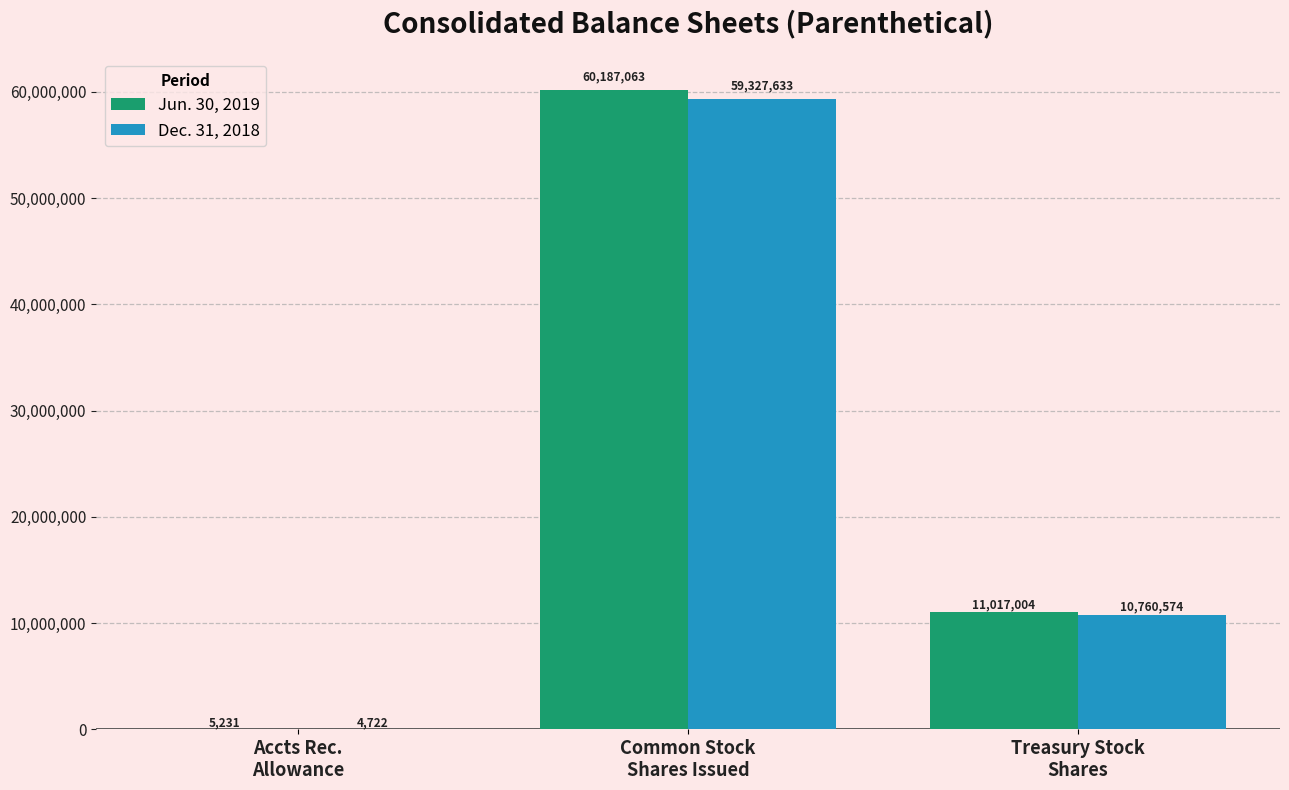

How many groups of bars are there?

3